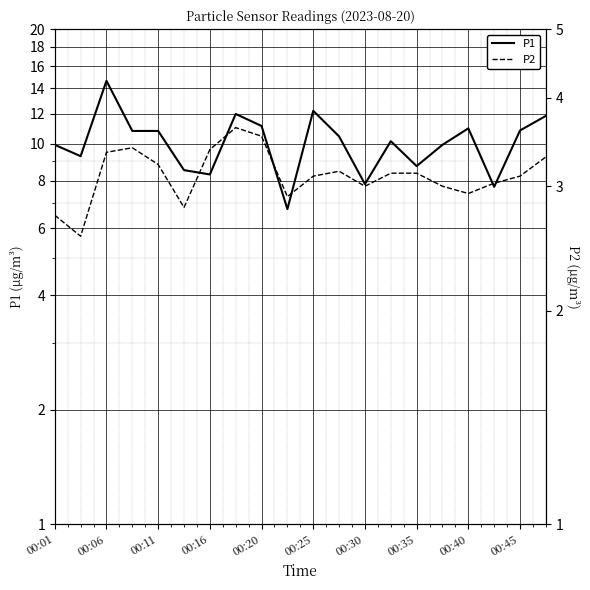

What value does the P2 series have at 00:16?

3.4